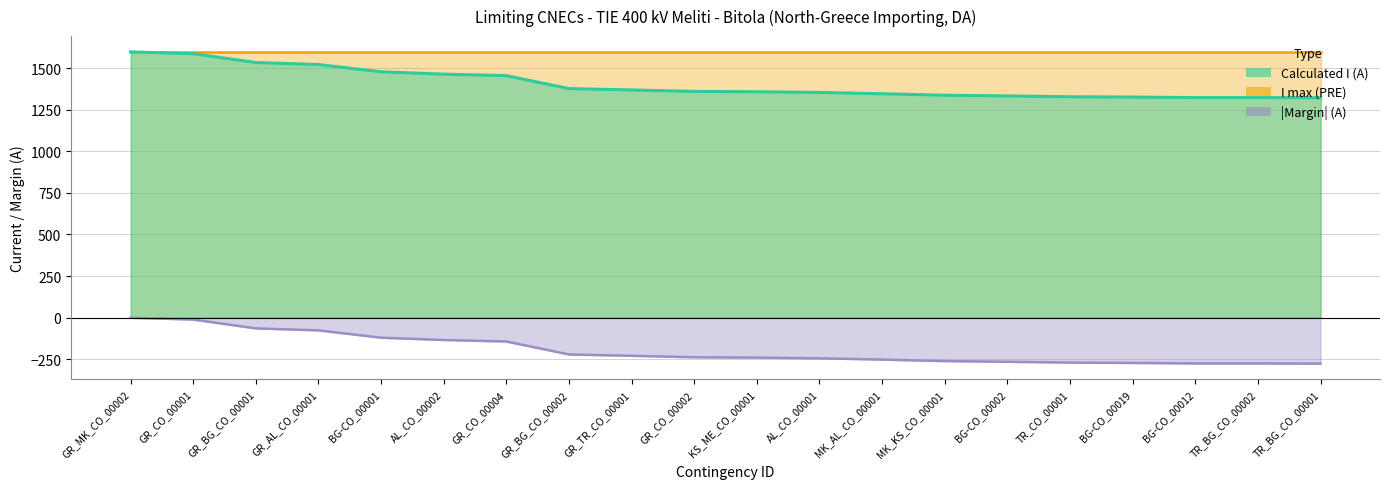

What is the label of the 11th point from the left?

KS_ME_CO_00001